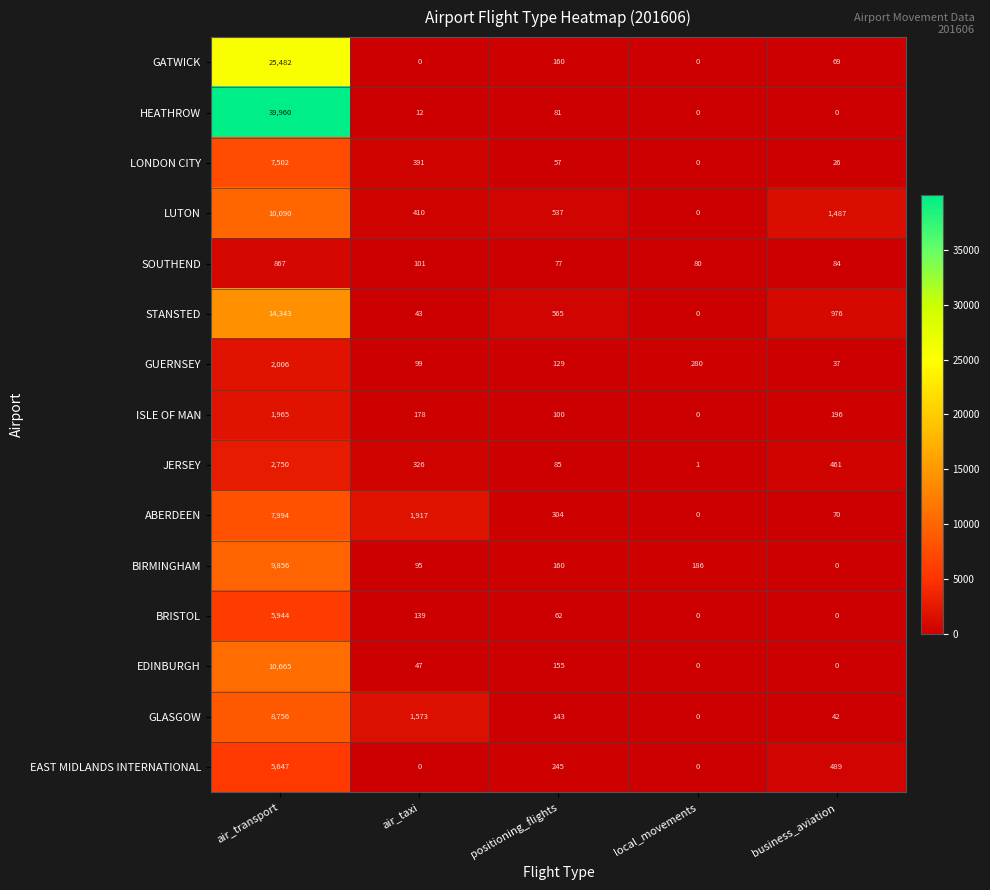

How many series are shown in this chart?

15